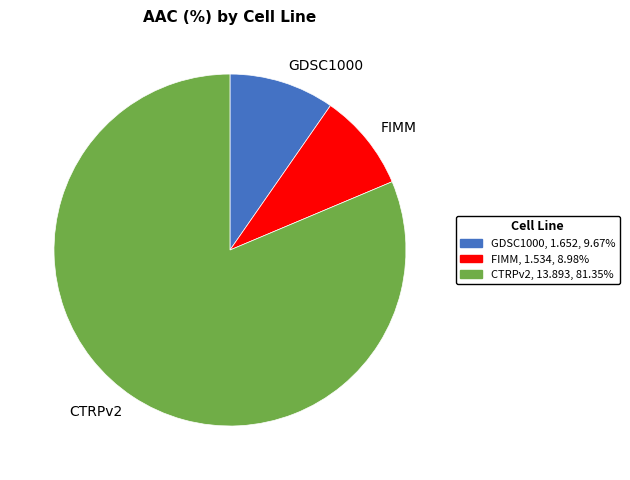

Which has a higher value, CTRPv2 or FIMM?

CTRPv2